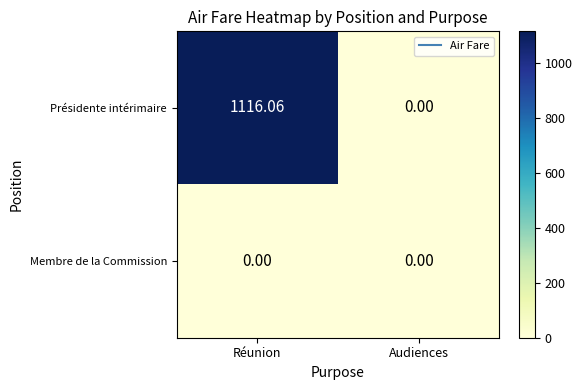

Where does the Présidente intérimaire series first go above 1116?

Réunion